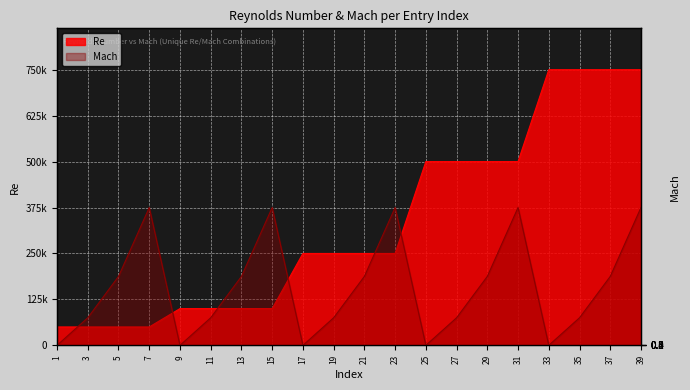

How many data points does each series have?

20